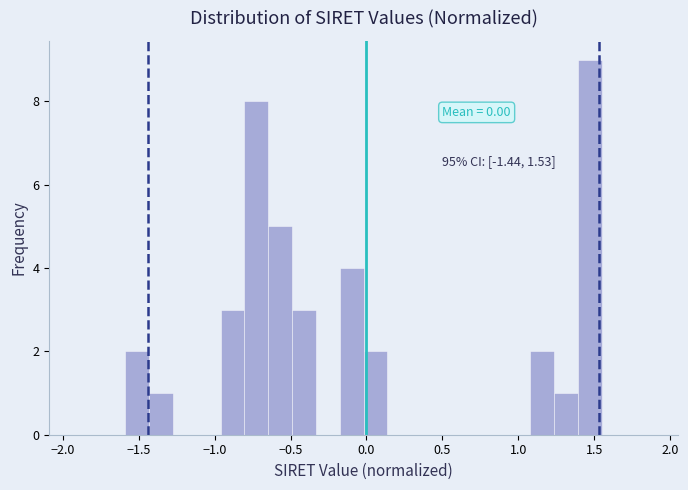

Around what value on the x-axis is the tallest bar? Give the approximate position of its centre, as read against the axis.

1.45